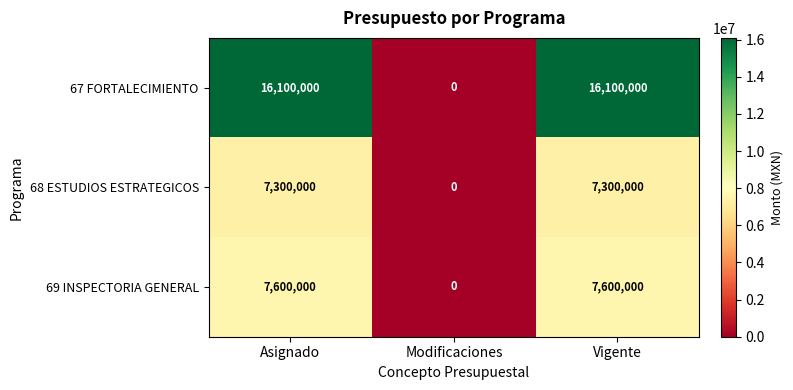

How many series are shown in this chart?

3